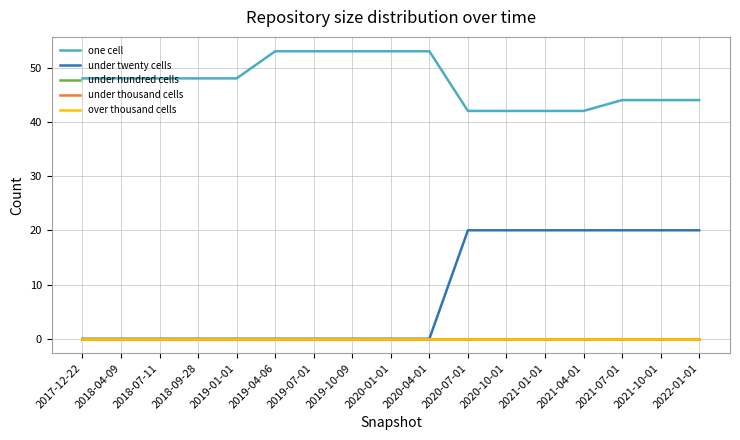

Reading left to right, extract all data points from this chart.

one cell: 48	48	48	48	48	53	53	53	53	53	42	42	42	42	44	44	44
under twenty cells: 0	0	0	0	0	0	0	0	0	0	20	20	20	20	20	20	20
under hundred cells: 0	0	0	0	0	0	0	0	0	0	0	0	0	0	0	0	0
under thousand cells: 0	0	0	0	0	0	0	0	0	0	0	0	0	0	0	0	0
over thousand cells: 0	0	0	0	0	0	0	0	0	0	0	0	0	0	0	0	0